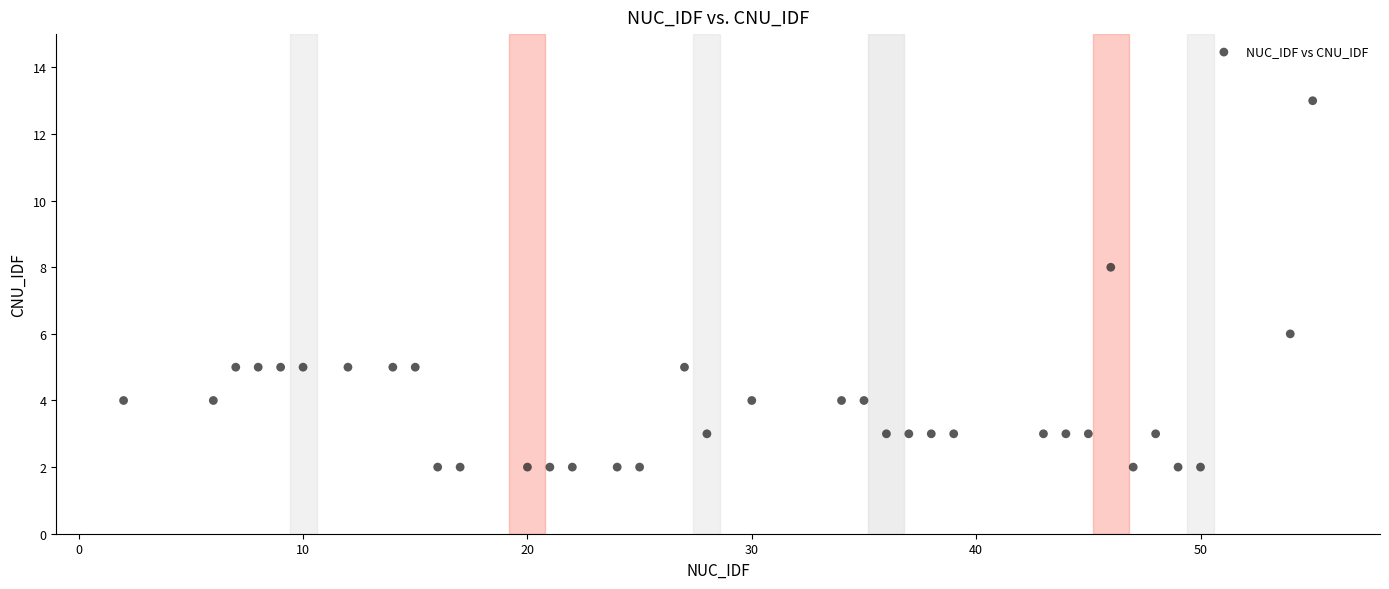

What is the range of X values (max minus min)?

53